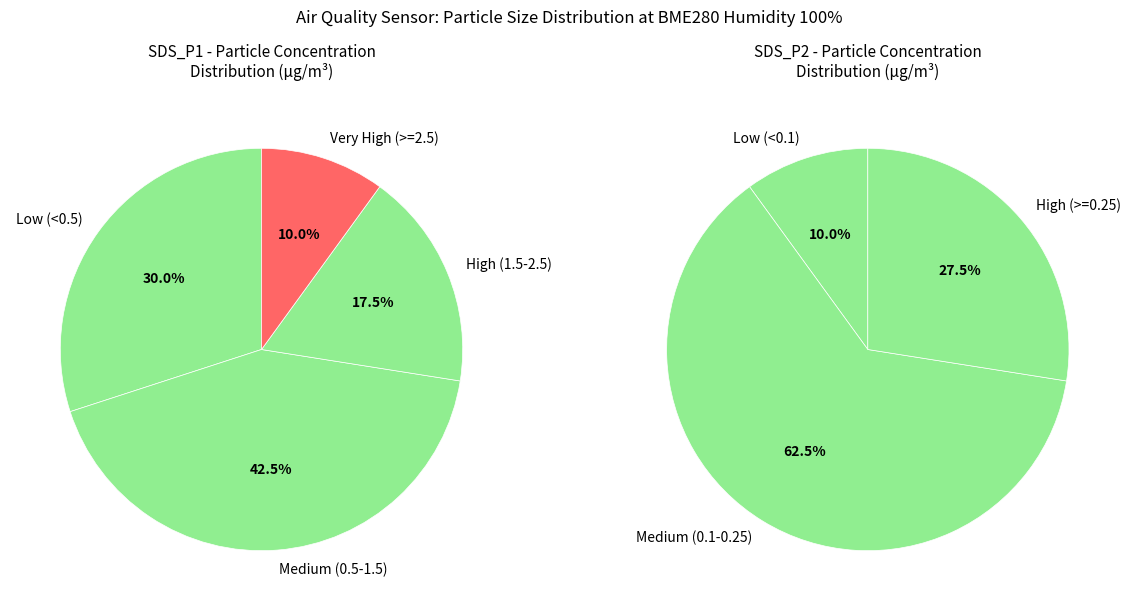

Is it true that 35 is 11% of the pie?

False